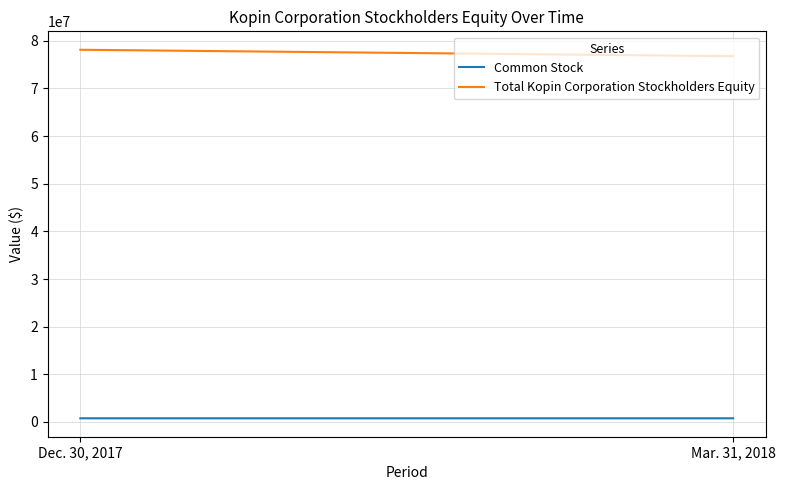

Which series has the largest range (max minus min)?

Total Kopin Corporation Stockholders Equity